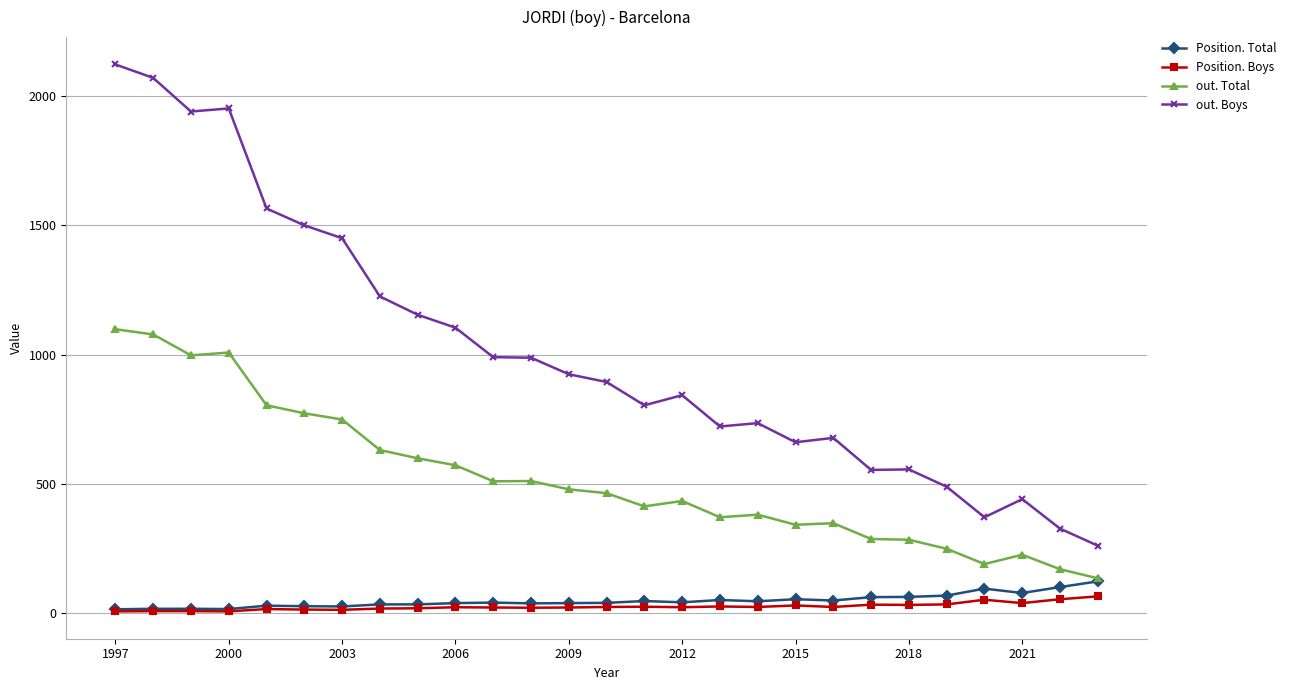

Count the number of data series in this chart.

4